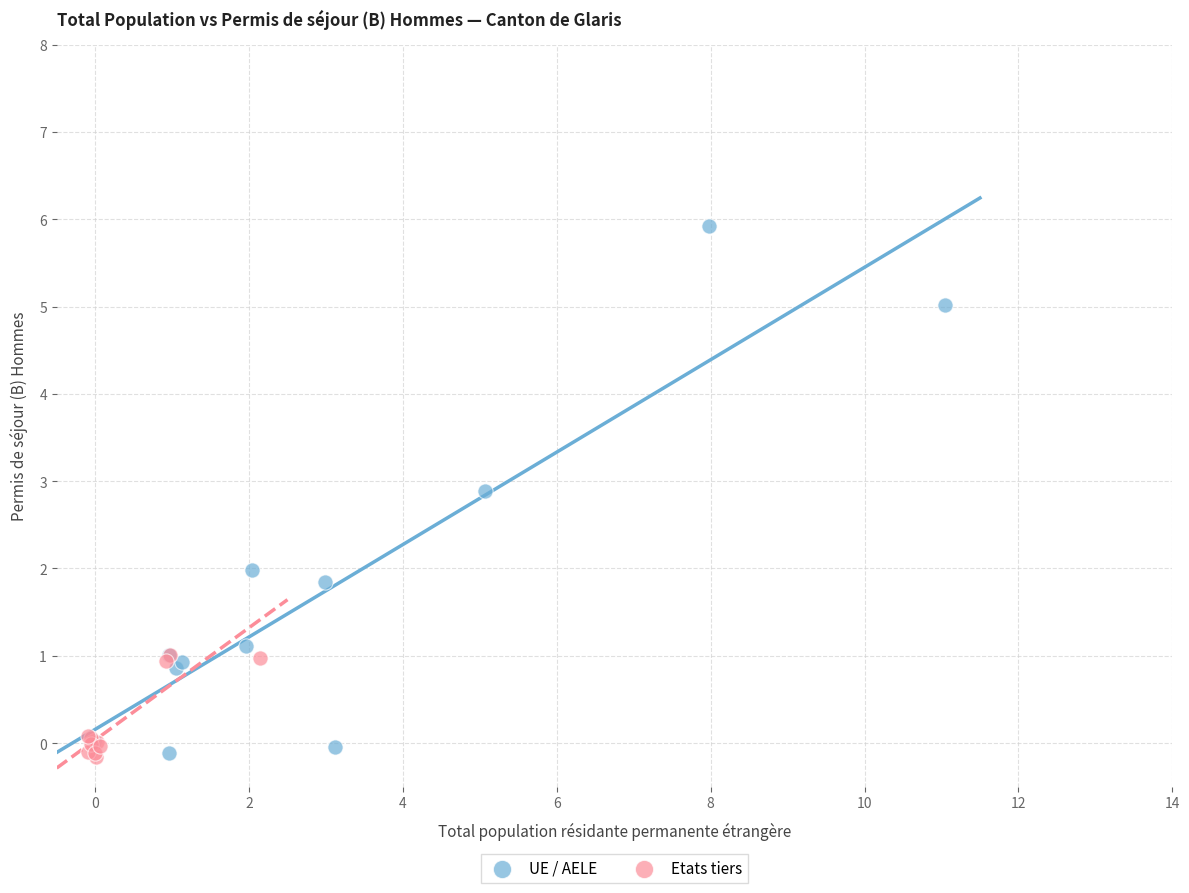

What are all the series names shown in the legend?

UE / AELE, Etats tiers